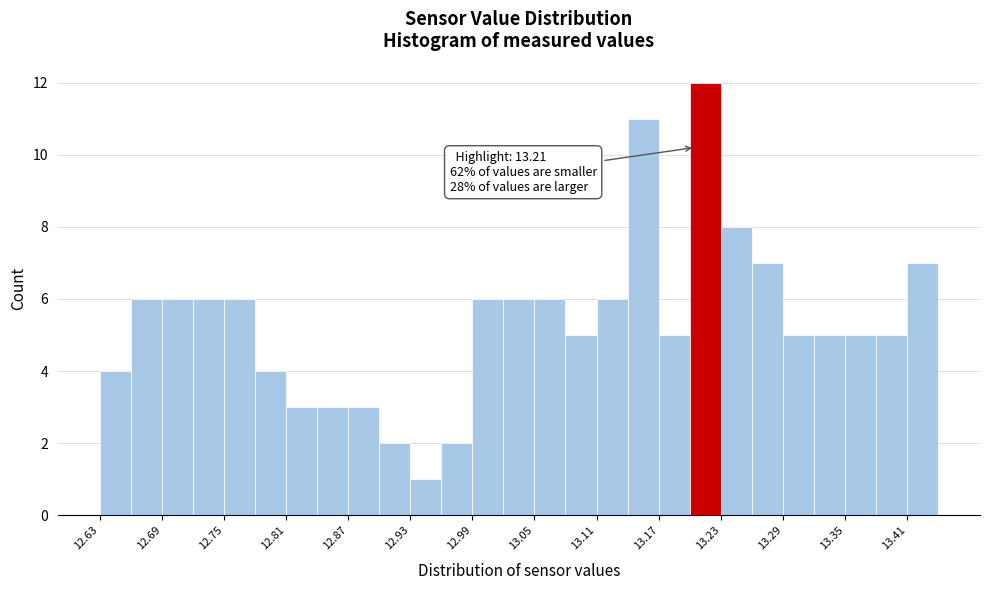

Read against the x-axis, roughly where is the centre of the tallest bar?

13.22